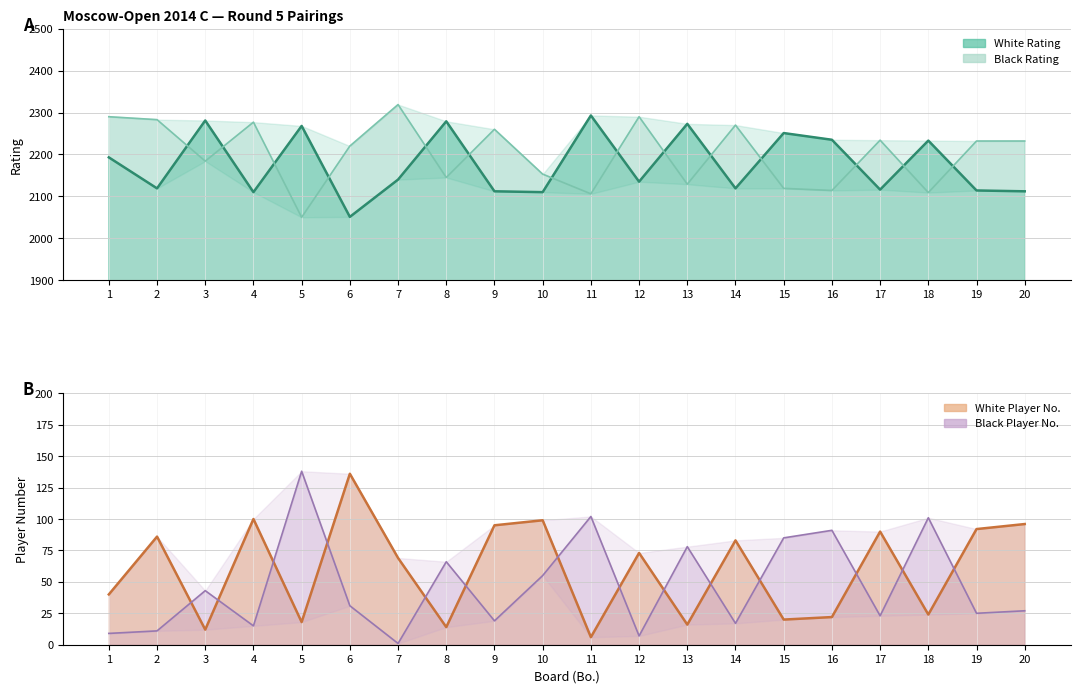

Which series has the widest spread of values?

Black Rating